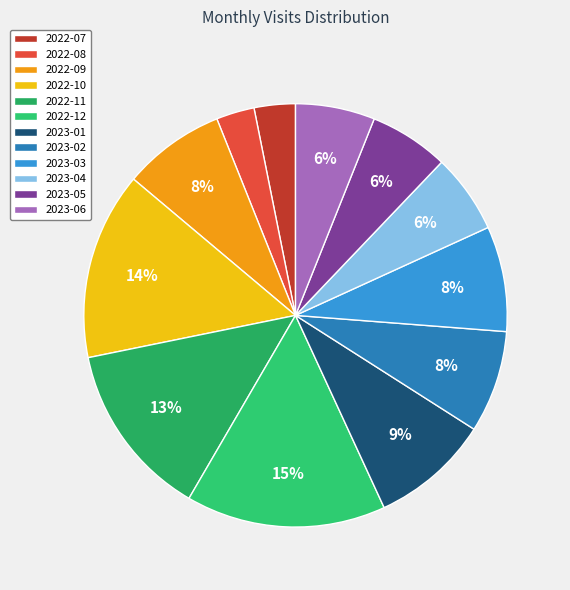

To the nearest percent, what is the difference between the largest and smallest slice percentages?

12%